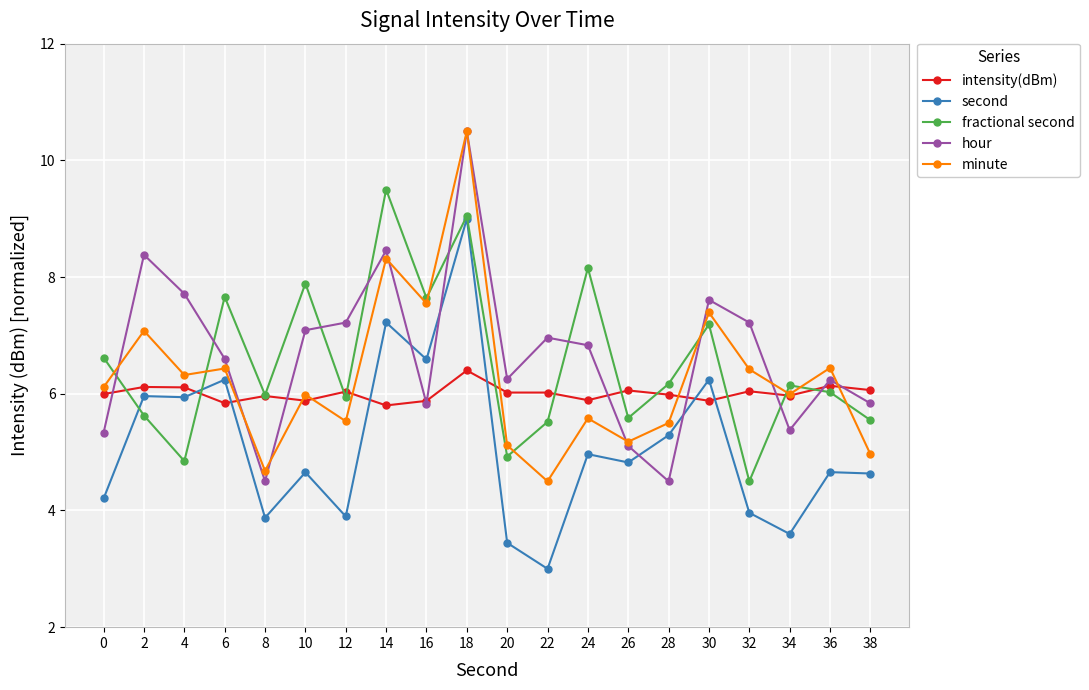

Count the number of categories in the chart.

20